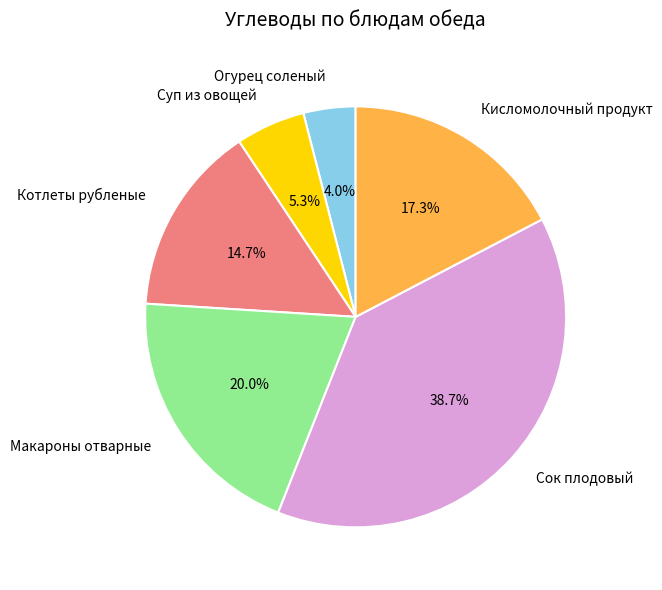

Approximately how many times larger is the value at Суп из овощей compared to Котлеты рубленые?

0.4